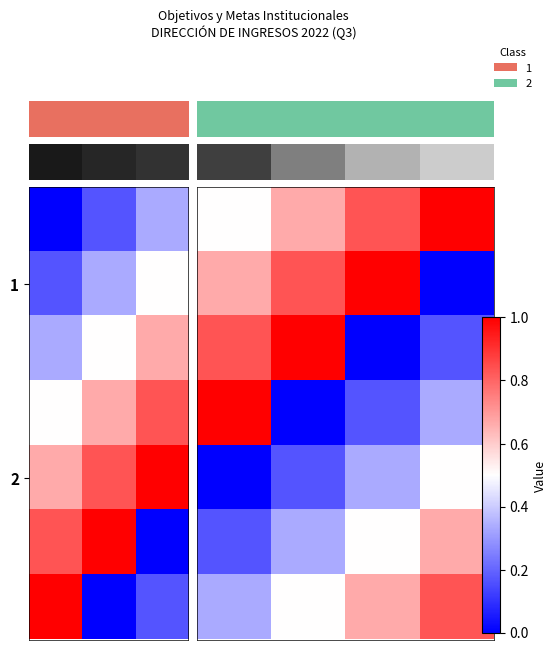

What is the total value across all series at 3?

3.5